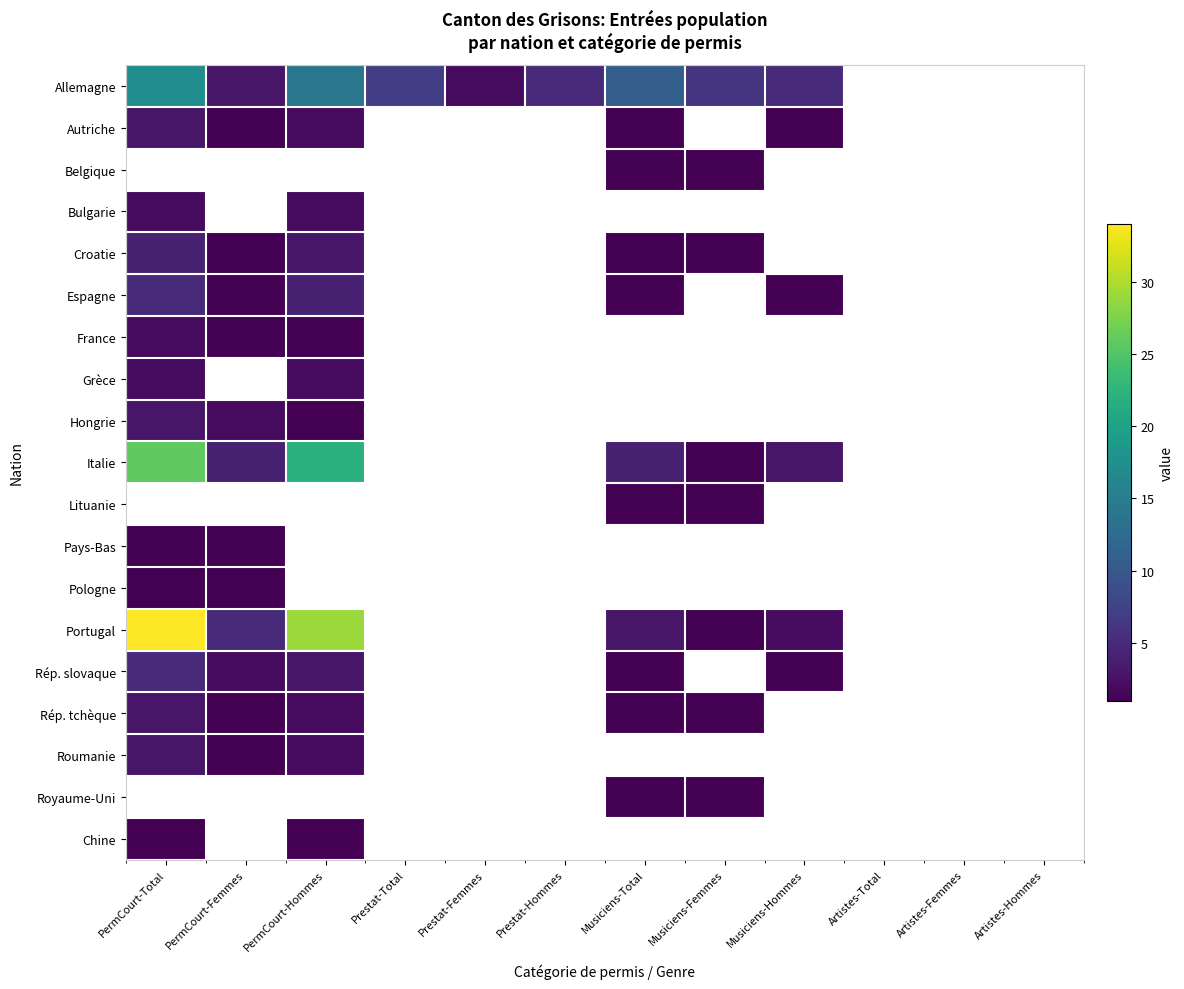

What is the greatest value displayed?

34.0